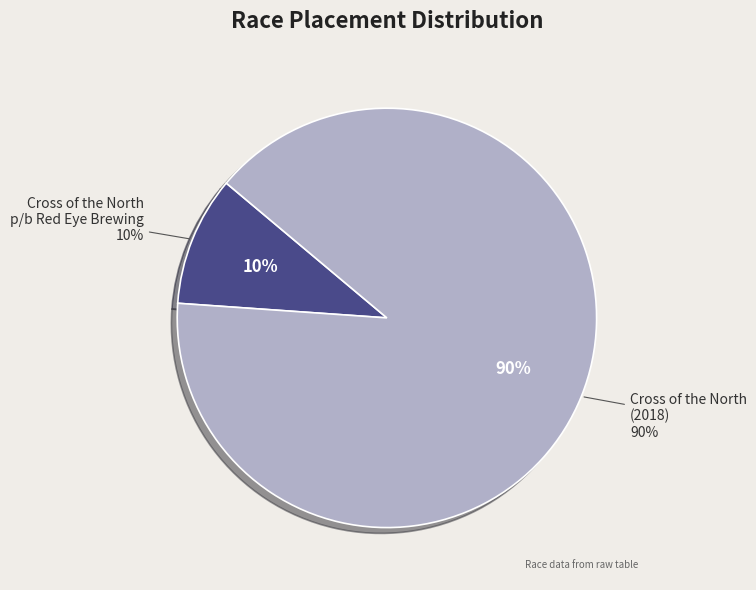

What is the smallest slice in the pie chart?

Cross of the North p/b Red Eye Brewing